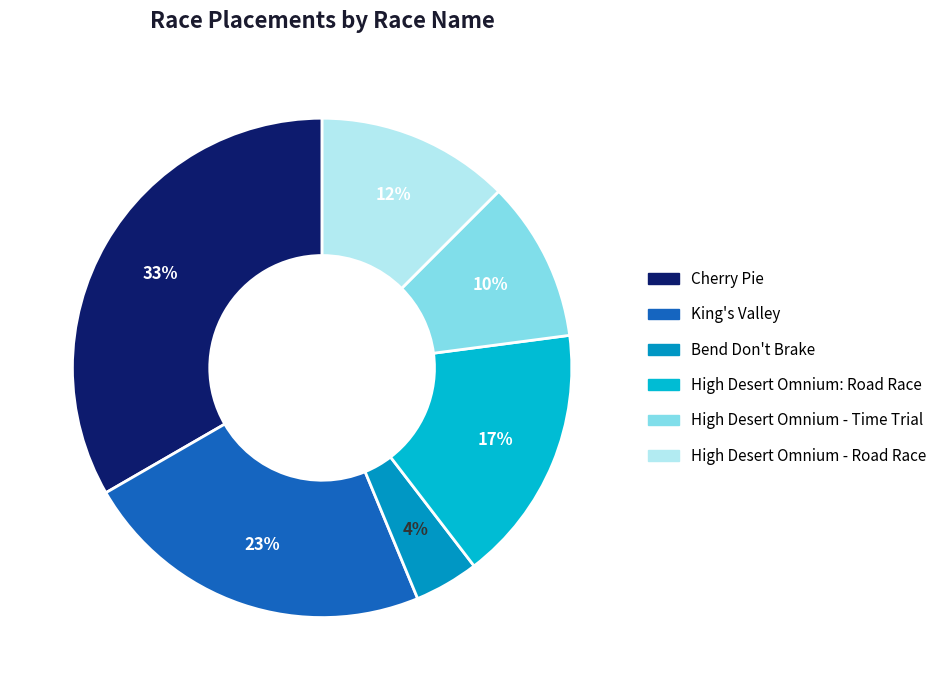

To the nearest percent, what is the average slice percentage?

17%